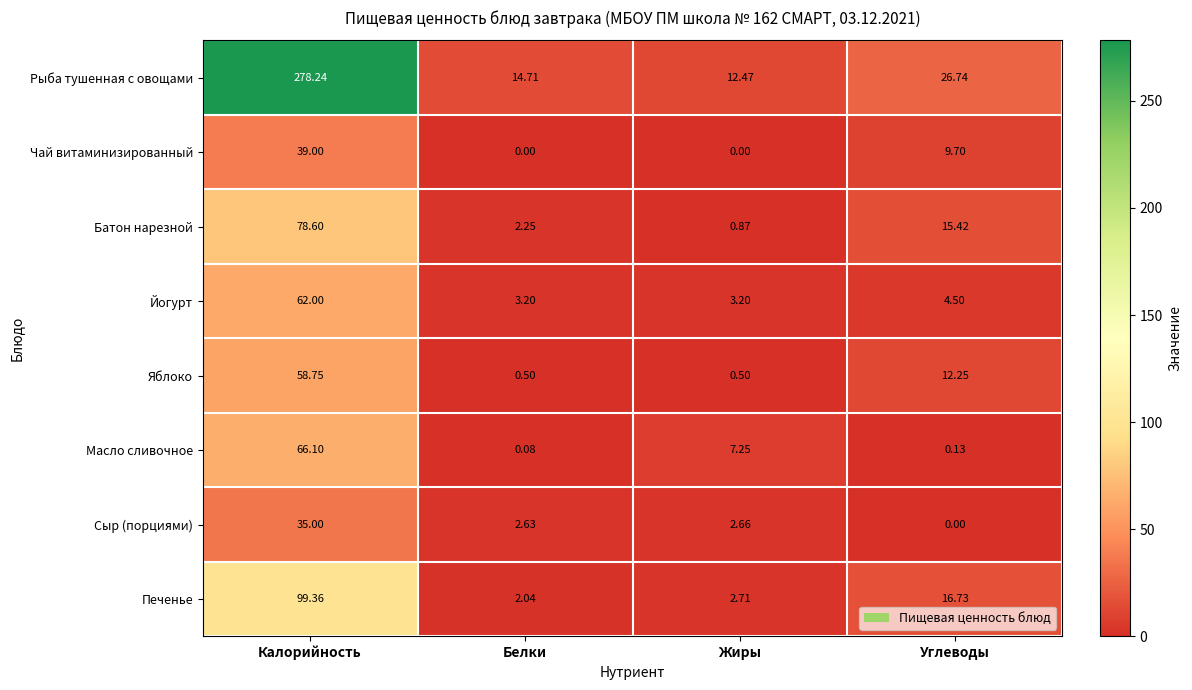

Which series has the widest spread of values?

Рыба тушенная с овощами